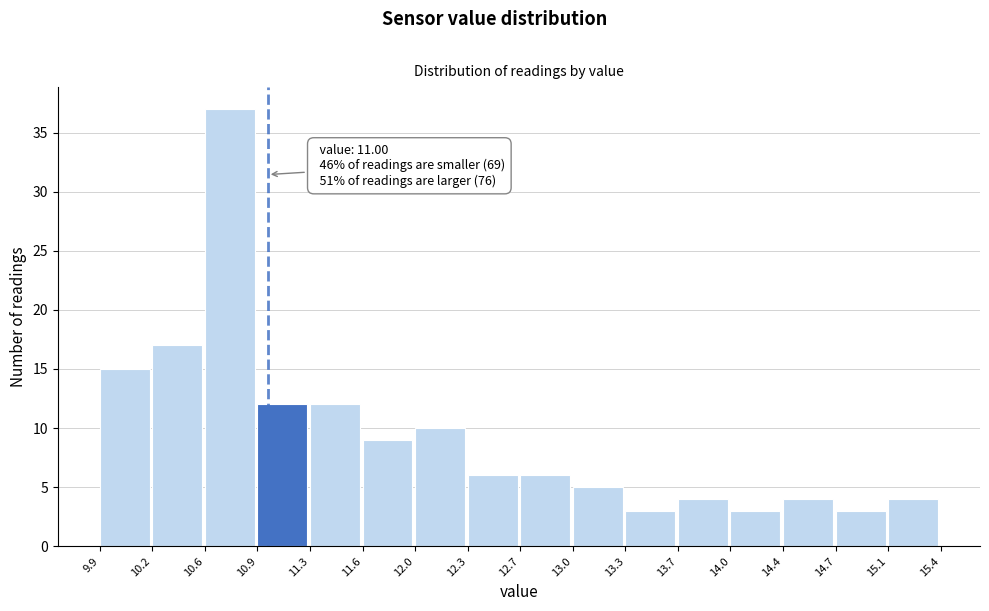

Over which range of the x-axis is the bar tallest?

10.6 to 10.9